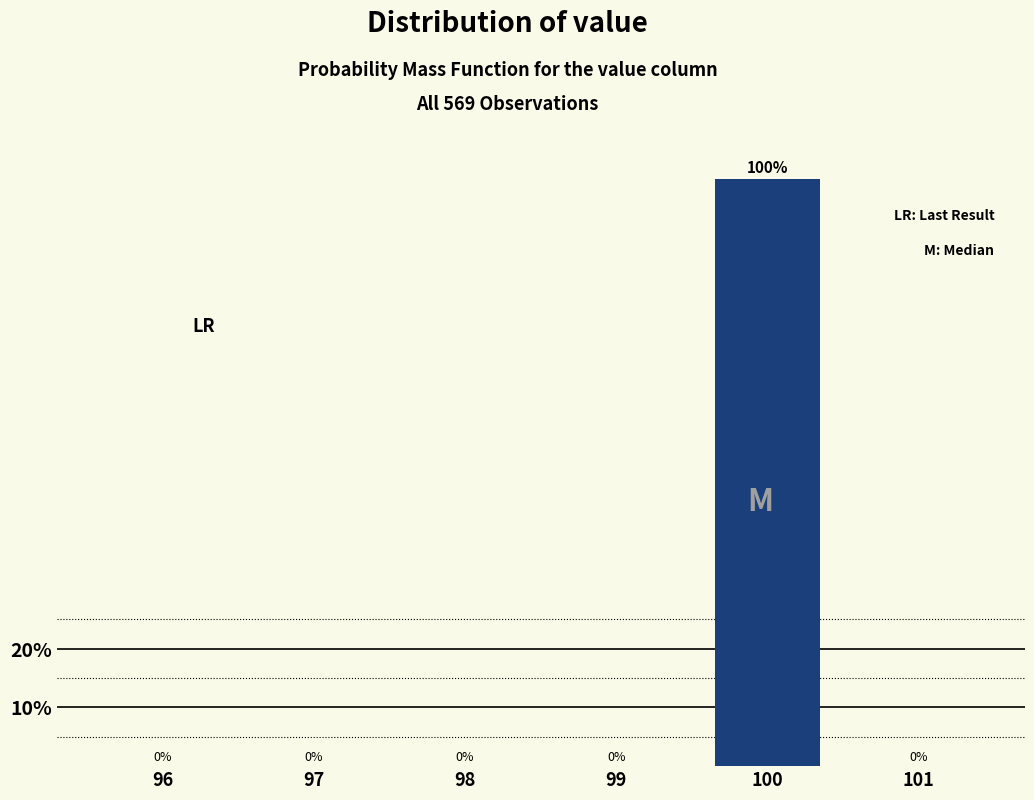

Reading right to left, what are all the values shown in this chart?

101=0	100=100	99=0	98=0	97=0	96=0